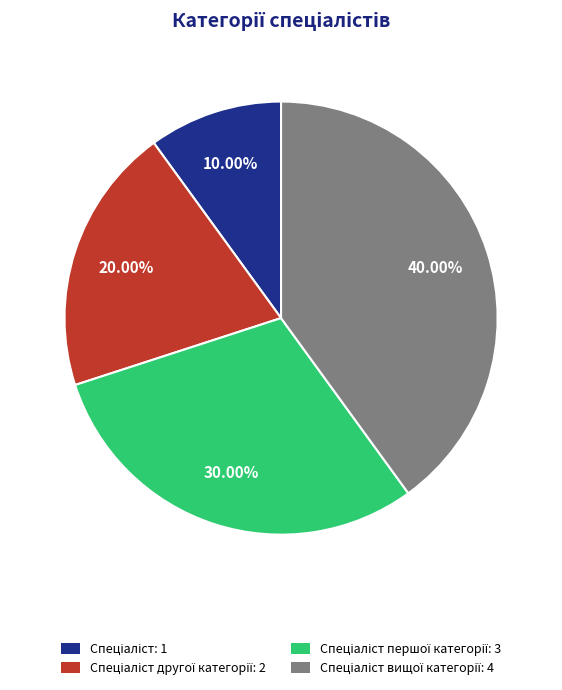

How many slices are in this pie chart?

4